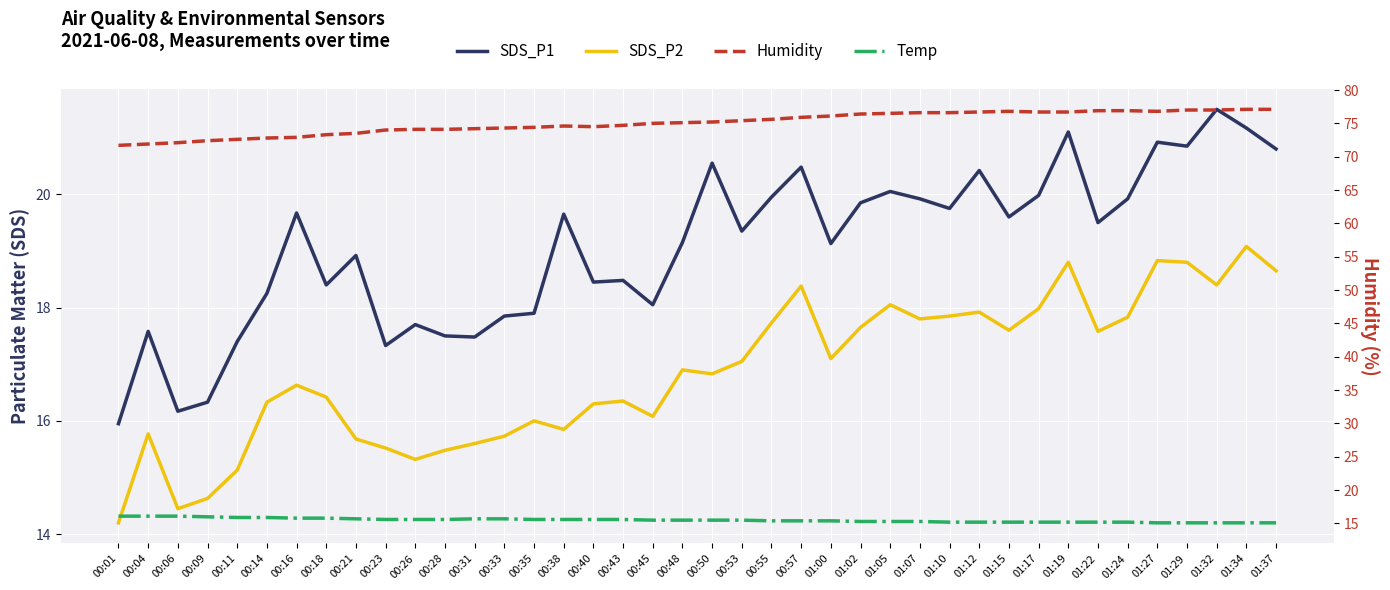

Which series changed the most between 00:43 and 01:19?

SDS_P1